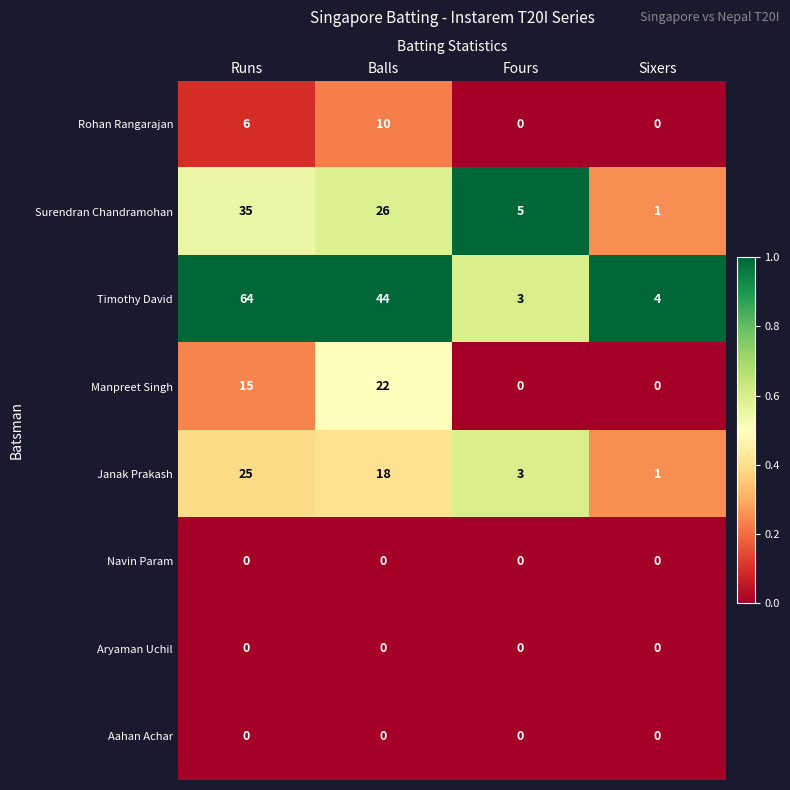

Is the value of Aahan Achar at Runs greater than the value of Surendran Chandramohan at Runs?

No